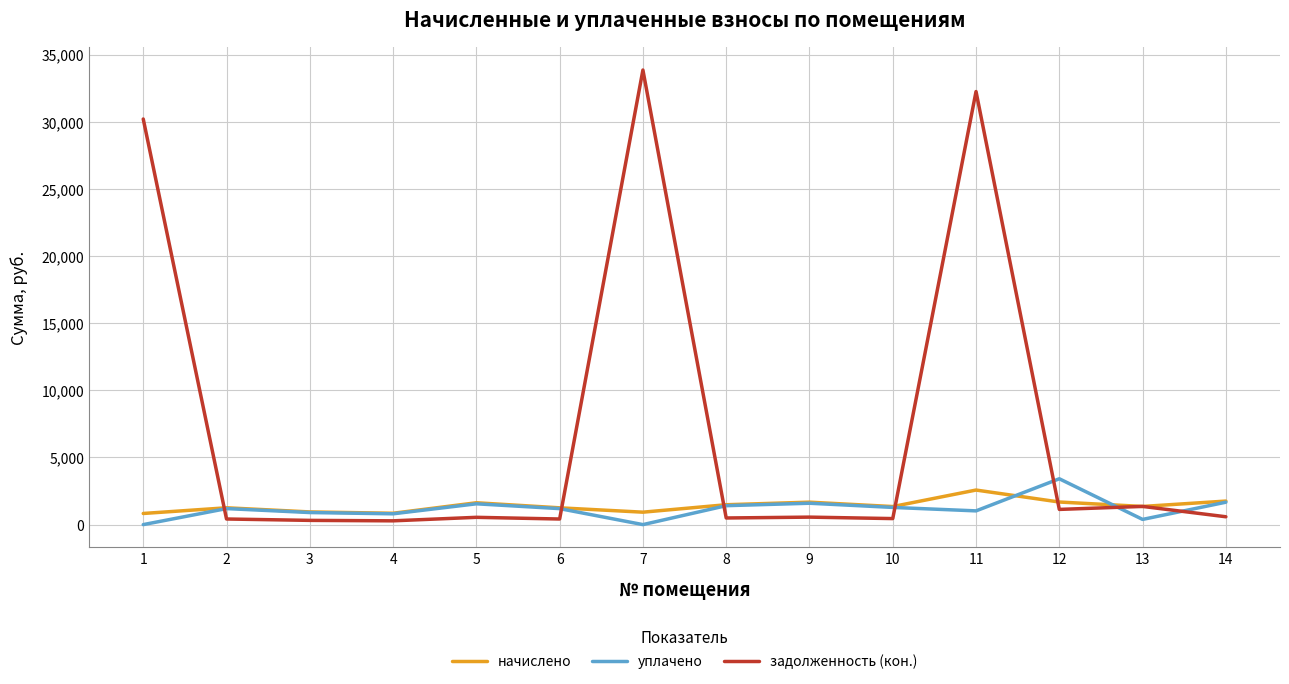

Read the задолженность (кон.) value at 9.

557.2